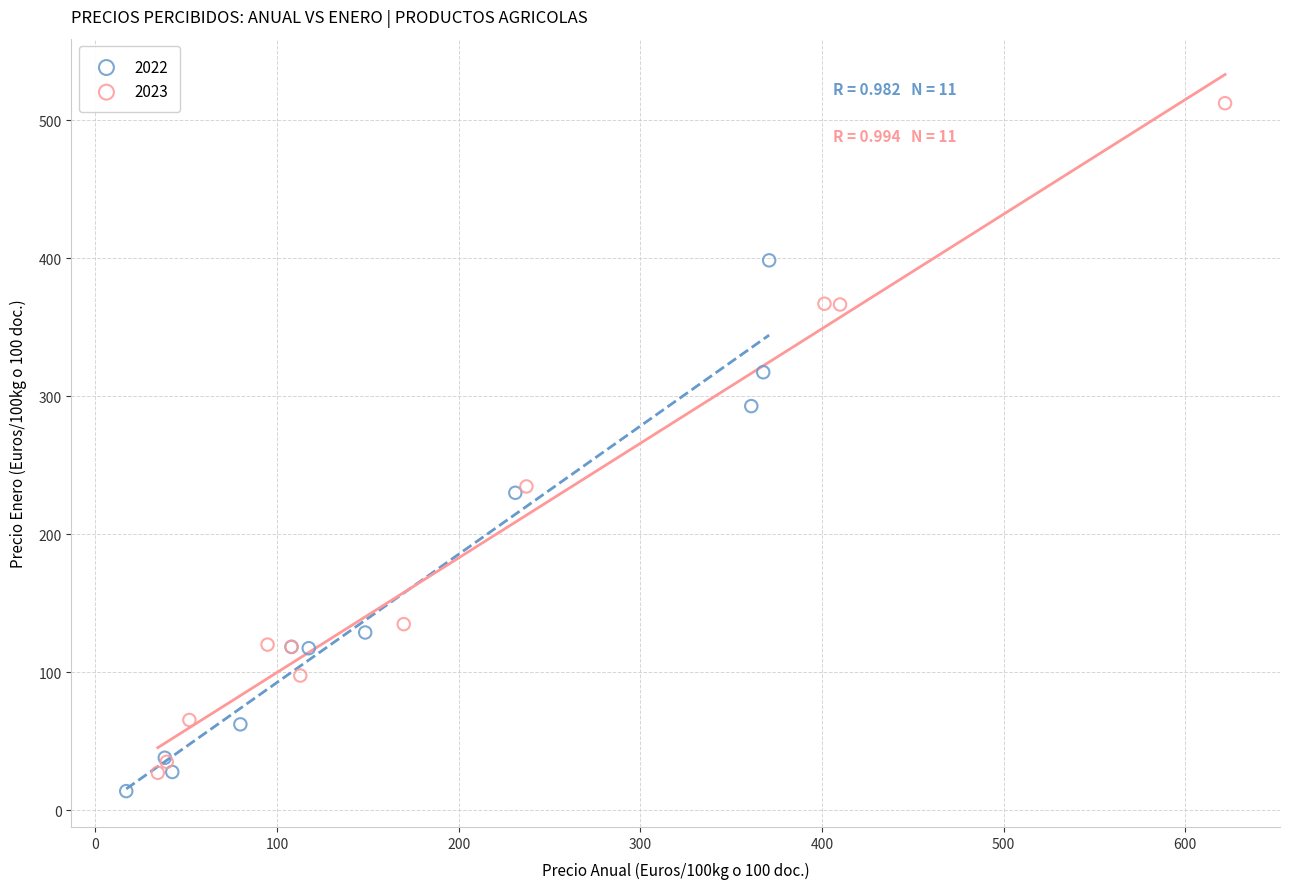

Which series has the largest Y range (max minus min)?

2023